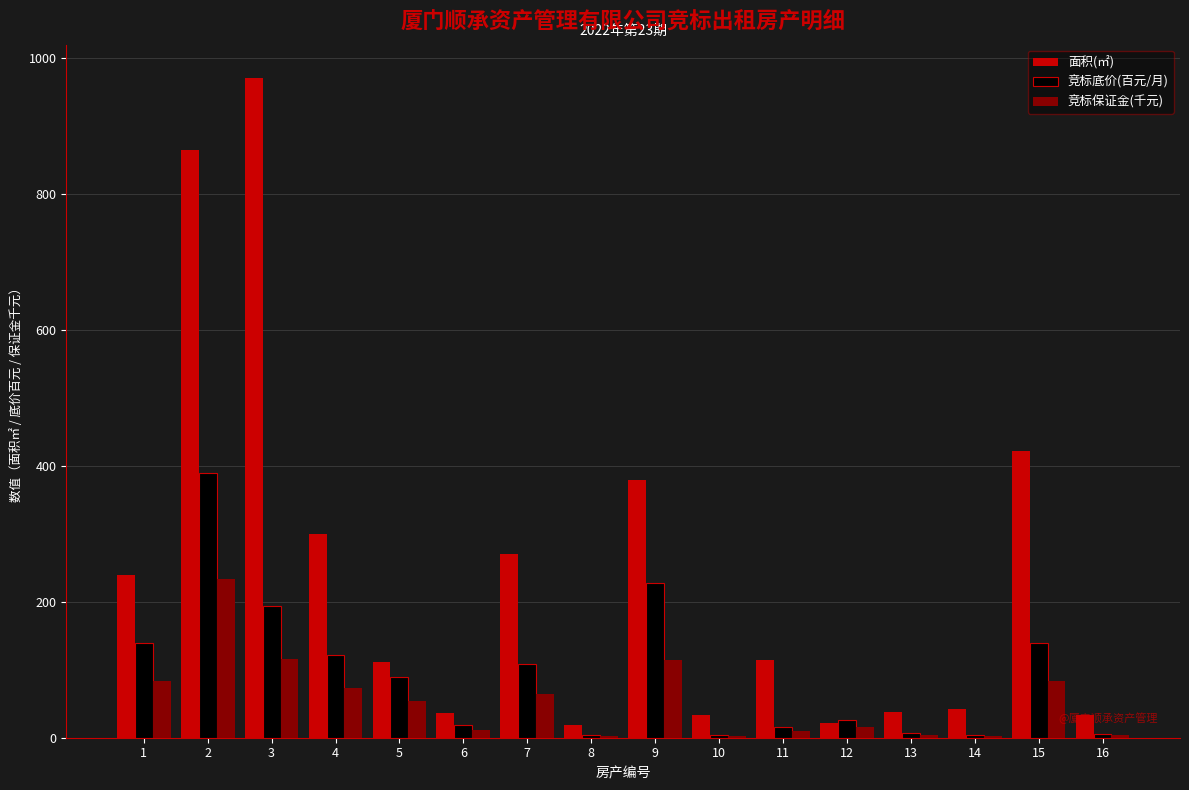

Which series has the largest total across all categories?

面积(㎡)